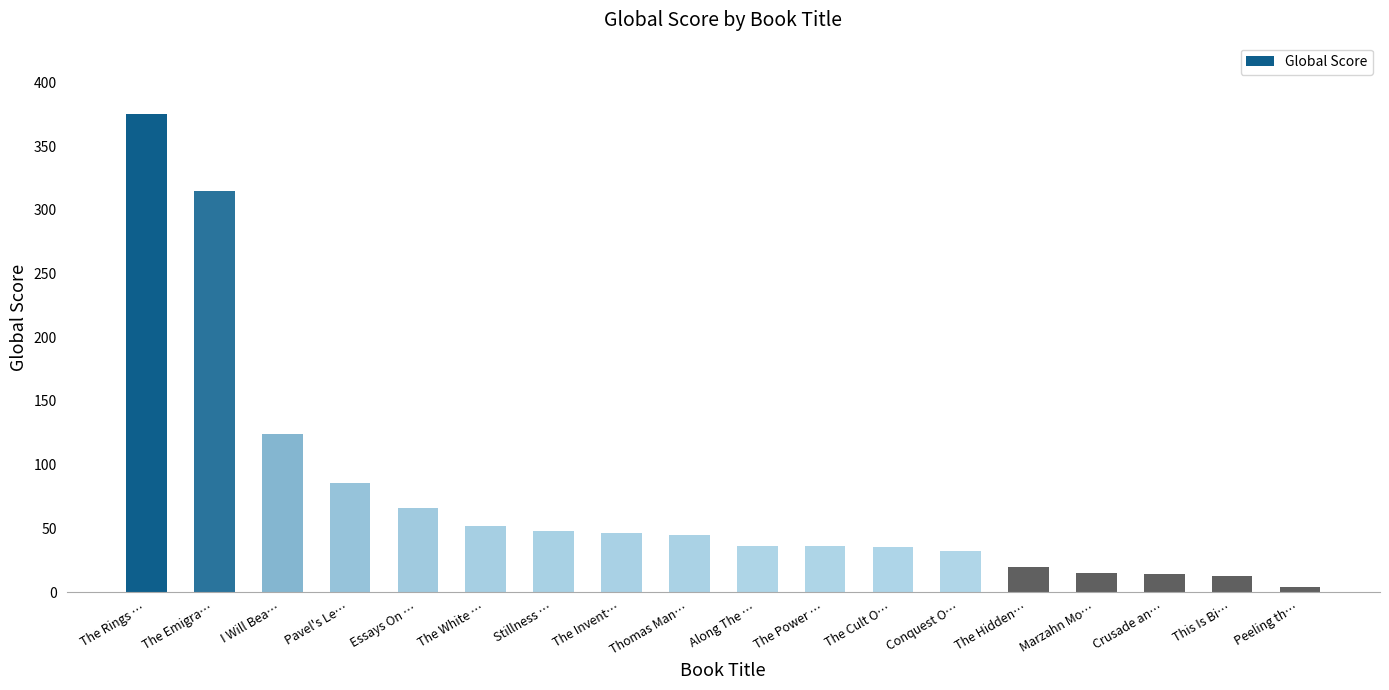

Are the bars grouped side by side (vs. stacked)?

No